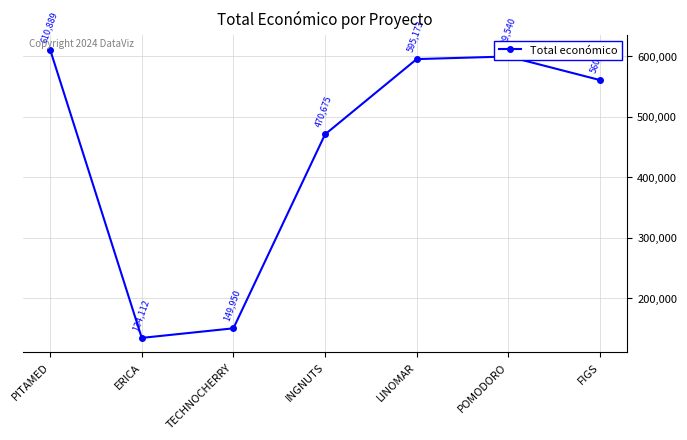

Where is the data nearest to the value 372500?

INGNUTS